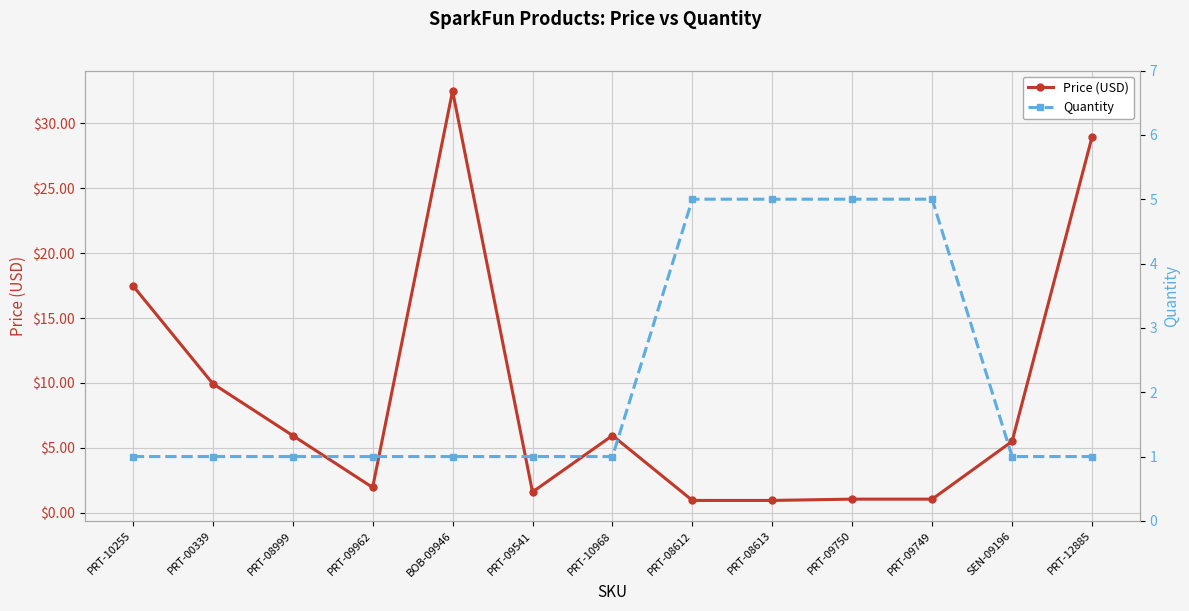

Where is Price (USD) nearest to the value 16?

PRT-10255